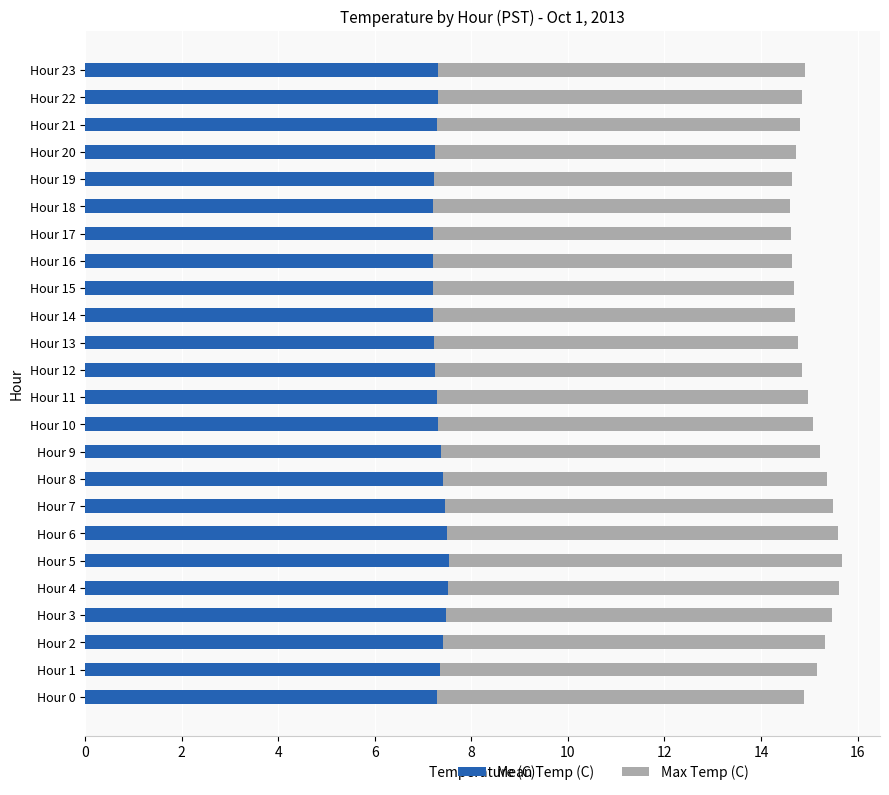

What is the highest value of the Mean Temp (C) series?

7.5